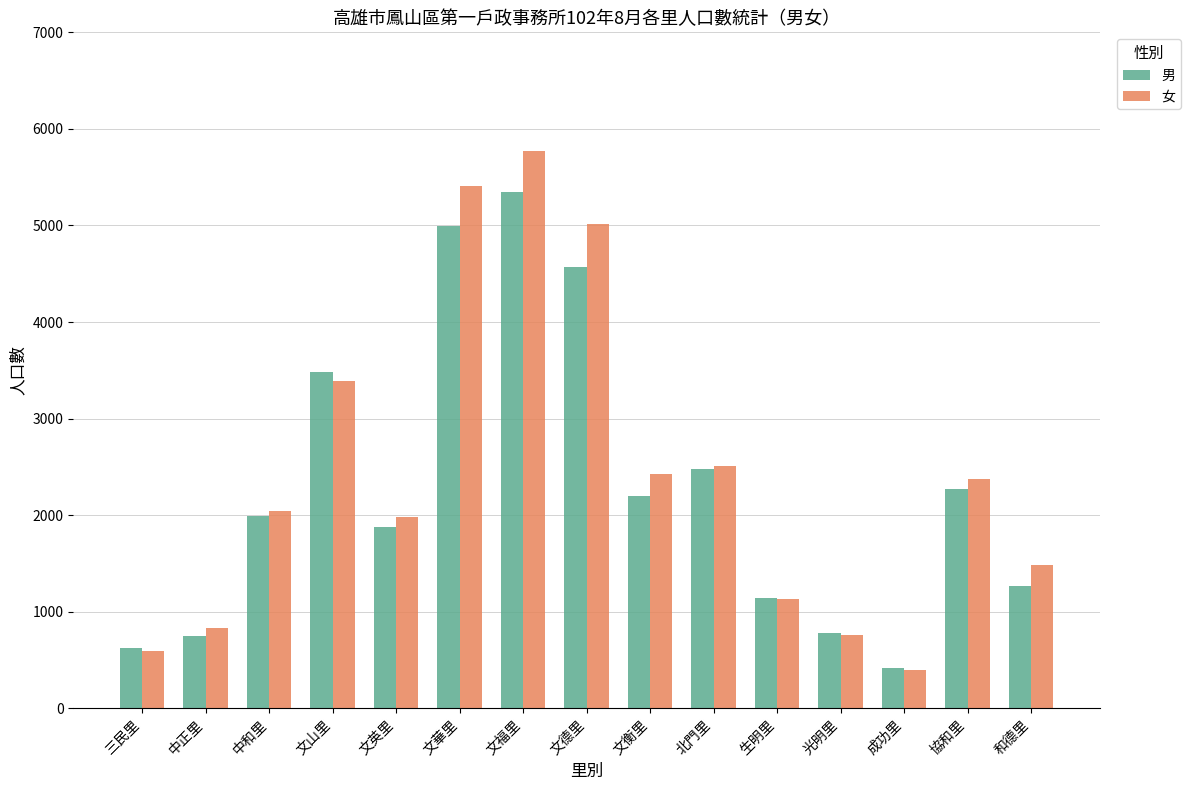

What is the label of the 12th bar from the left?

光明里